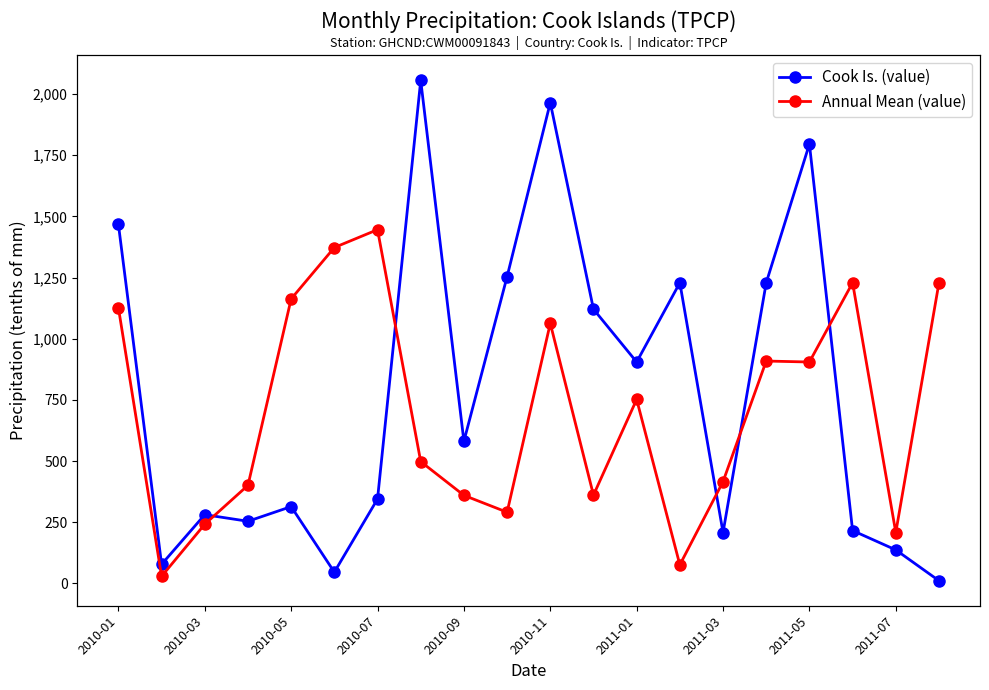

Reading left to right, list all the values displayed in this chart.

Cook Is. (value): 1468	78	281	254	314	46	345	2056	581	1254	1965	1121	905	1229	208	1229	1796	216	137	11
Annual Mean (value): 1127	29	242	401	1163	1373	1446	498	360	291	1063	361	752	76	416	909	905	1229	208	1229